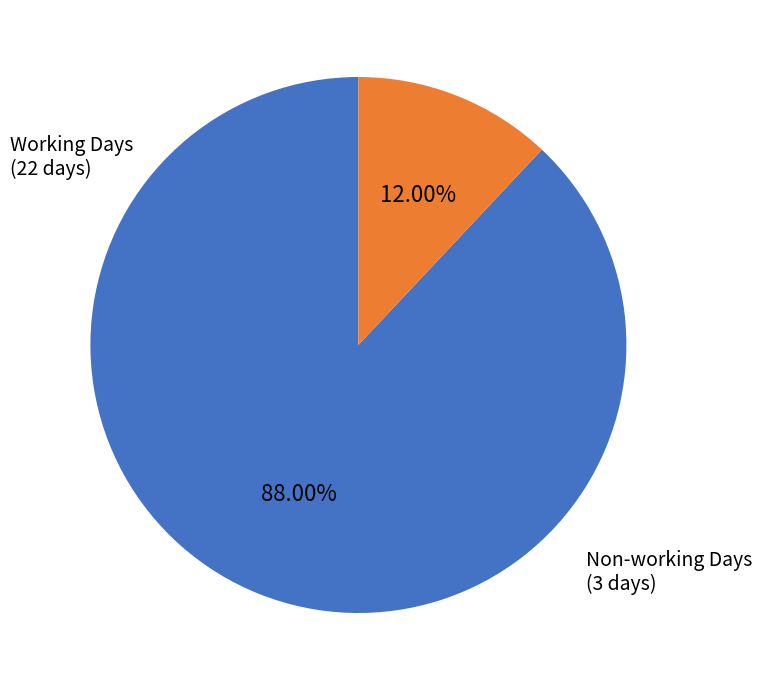

Is there a majority slice in this chart?

Yes